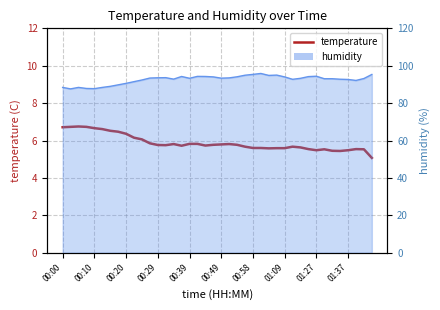

What is the difference between the maximum and second lowest values?

1.3